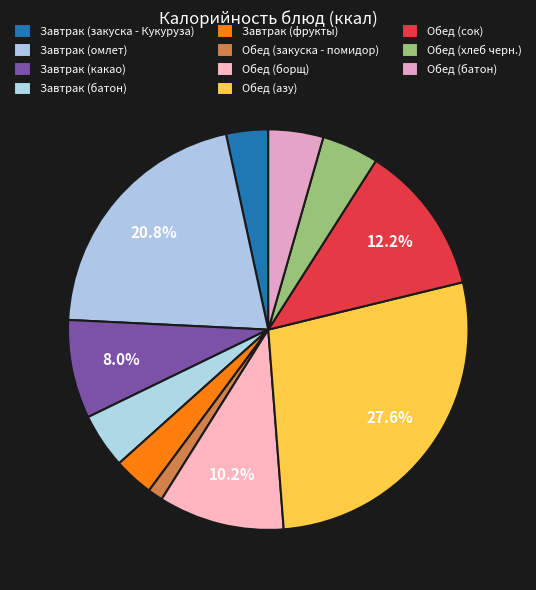

How many slices are in this pie chart?

11